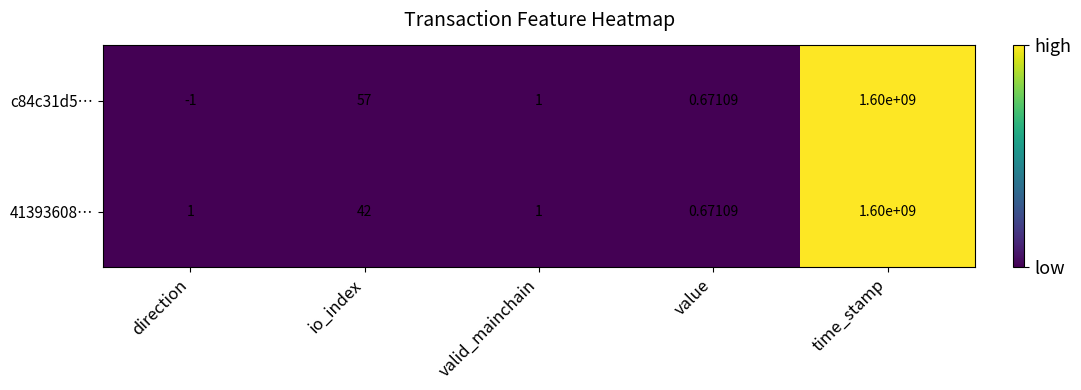

List the series in order of their peak value, highest first.

c84c31d5…, 41393608…